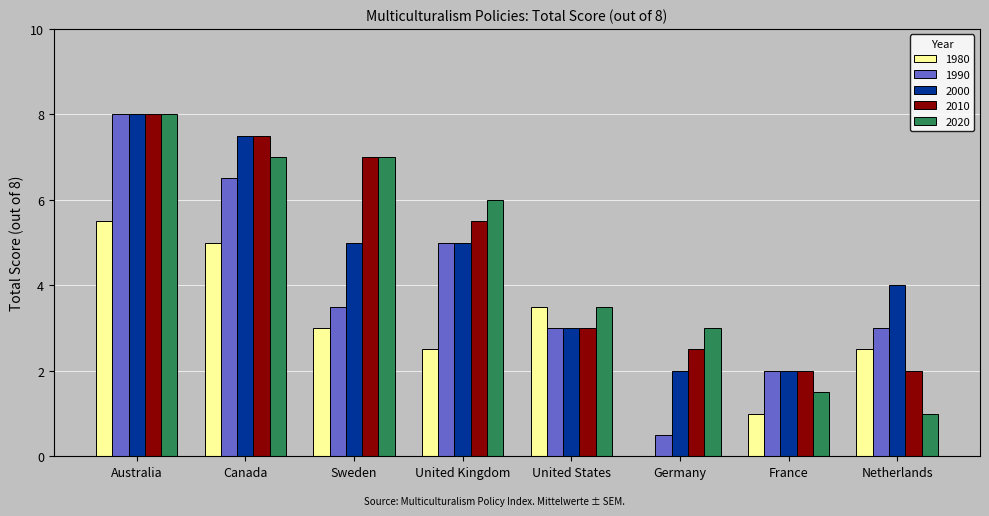

At which label does 1980 reach its peak?

Australia